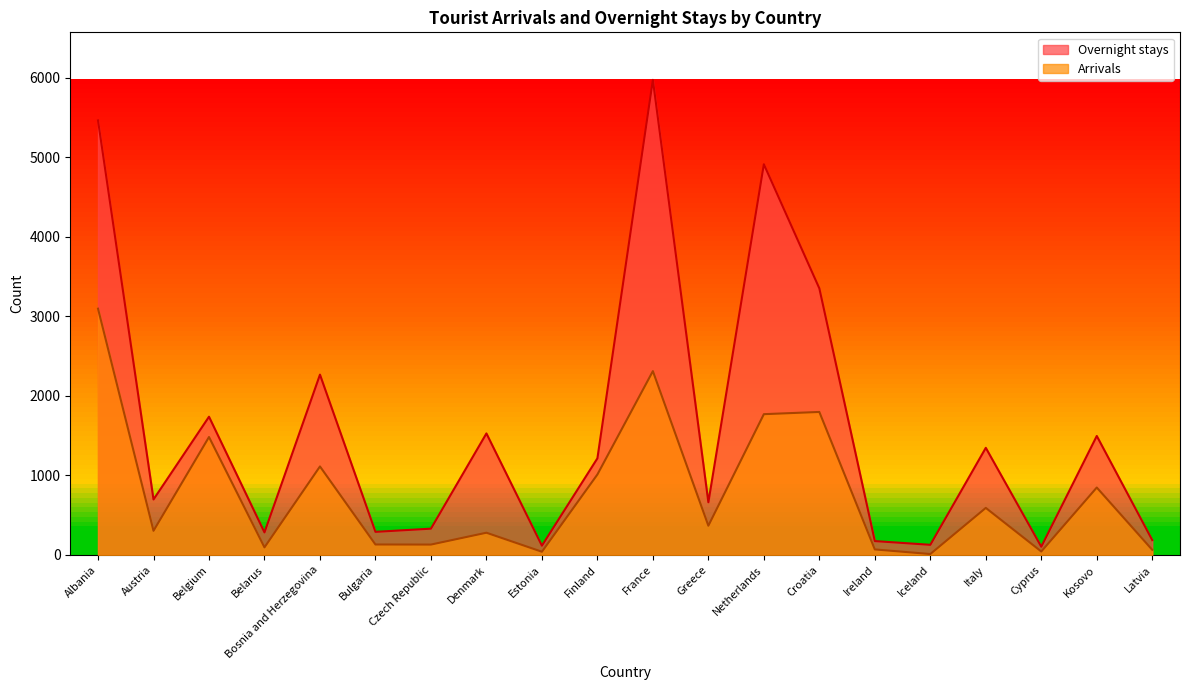

What is the average value of the Arrivals series?

778